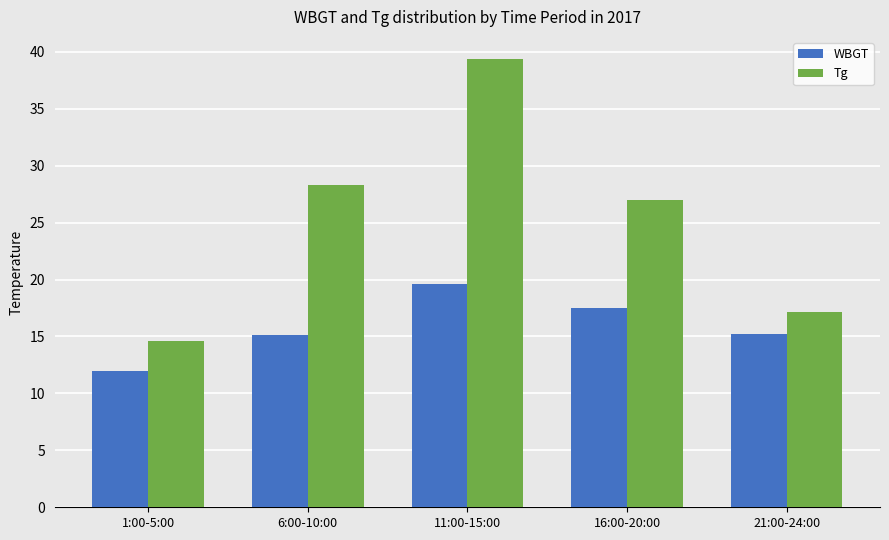

What is the sum of all Tg values?

126.4